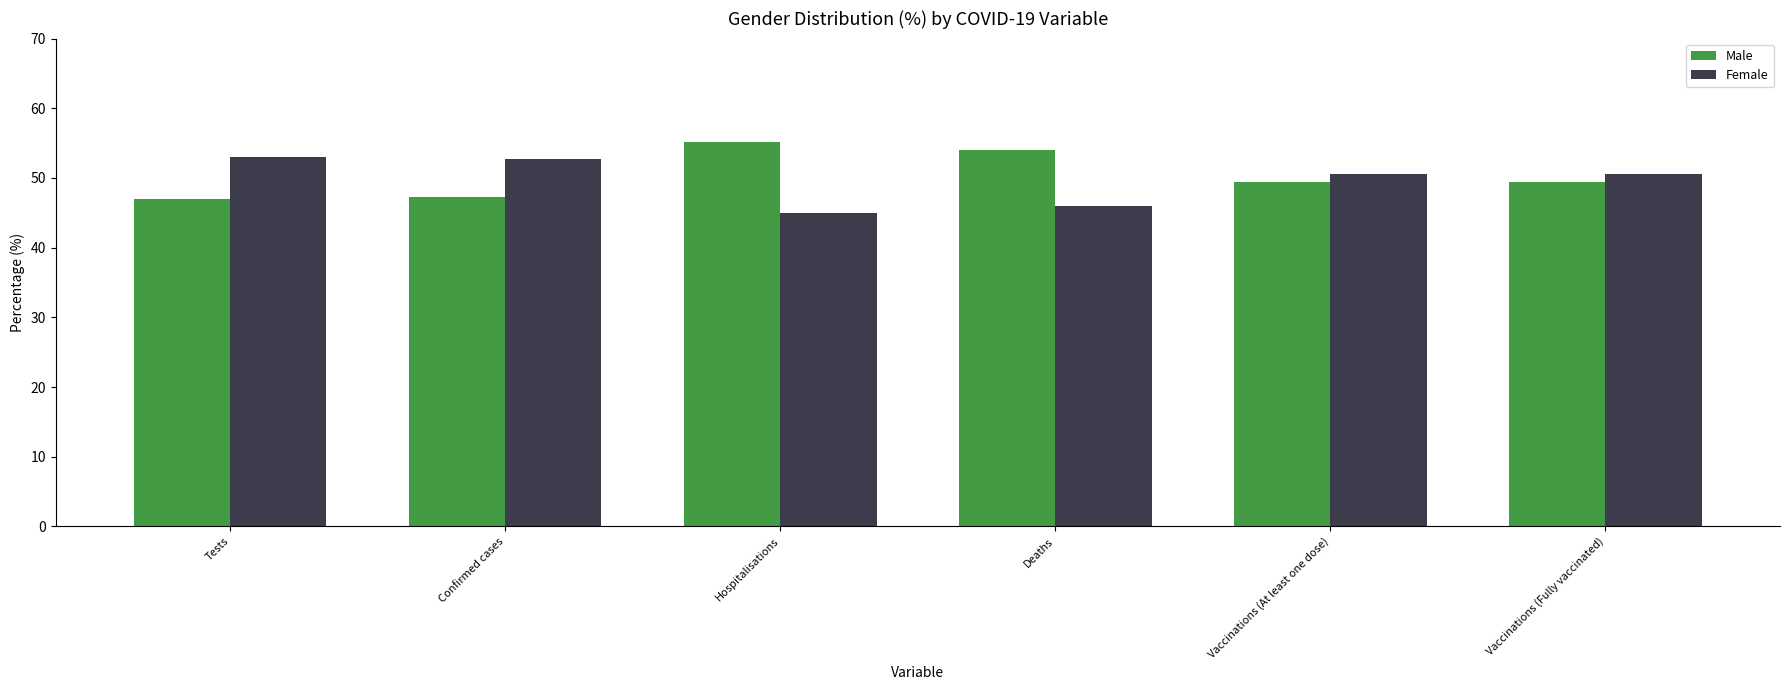

List the series in order of their peak value, highest first.

Male, Female